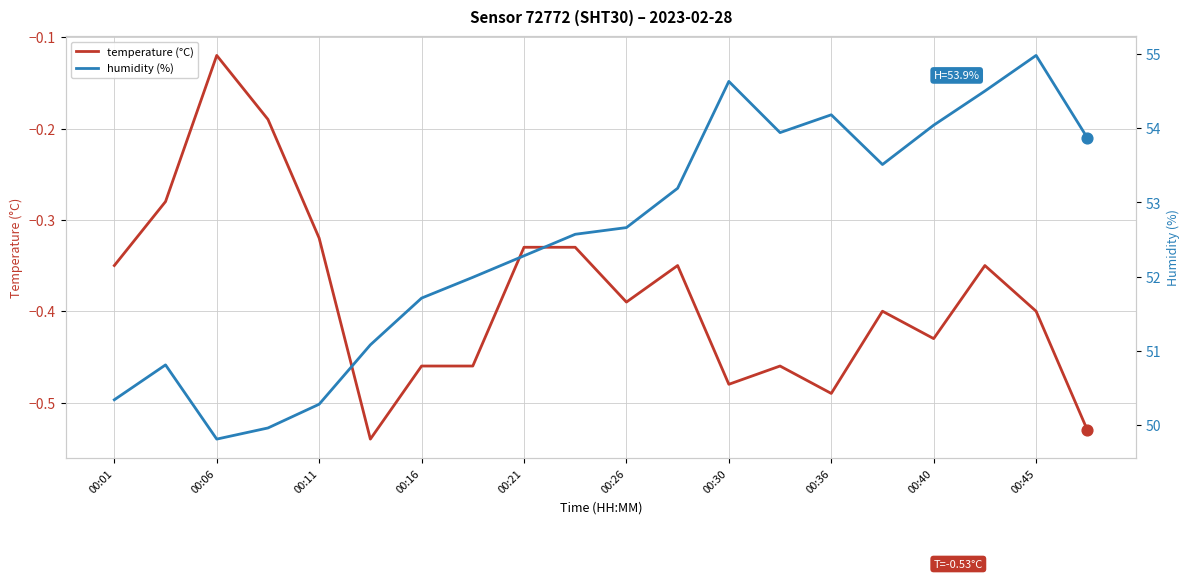

Which series contains the highest Y value?

humidity (%)